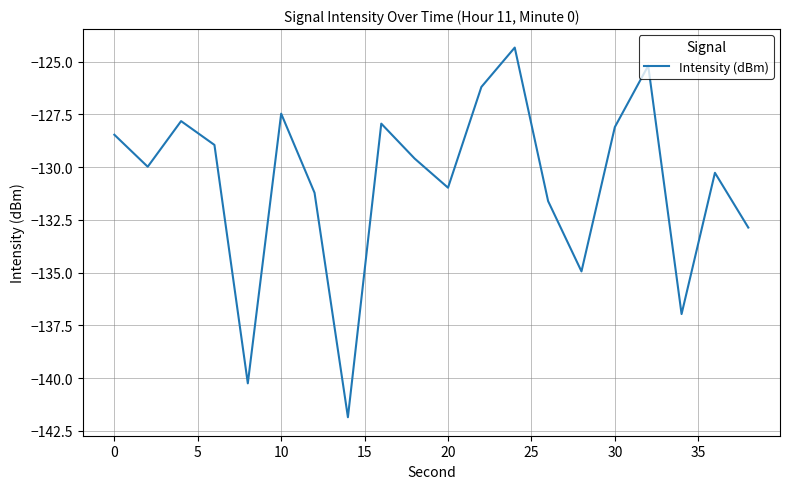

What is the maximum value shown in the chart?

-124.3